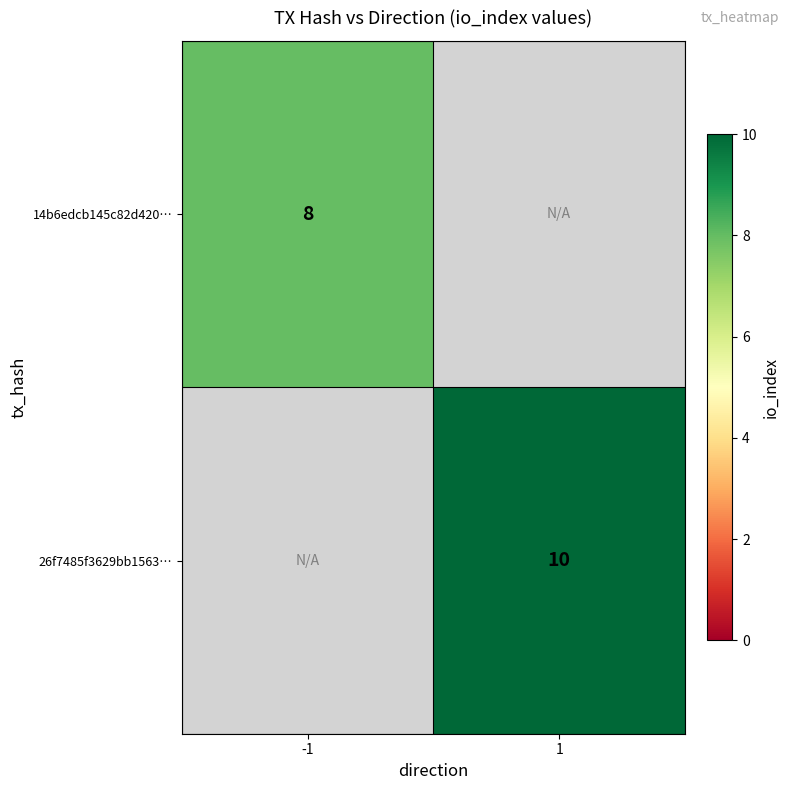

Which category has the lowest value across all series?

-1